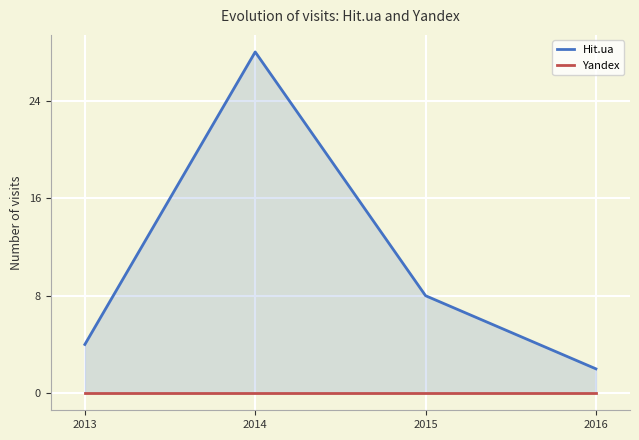

How many values in the Hit.ua series exceed 8?

1